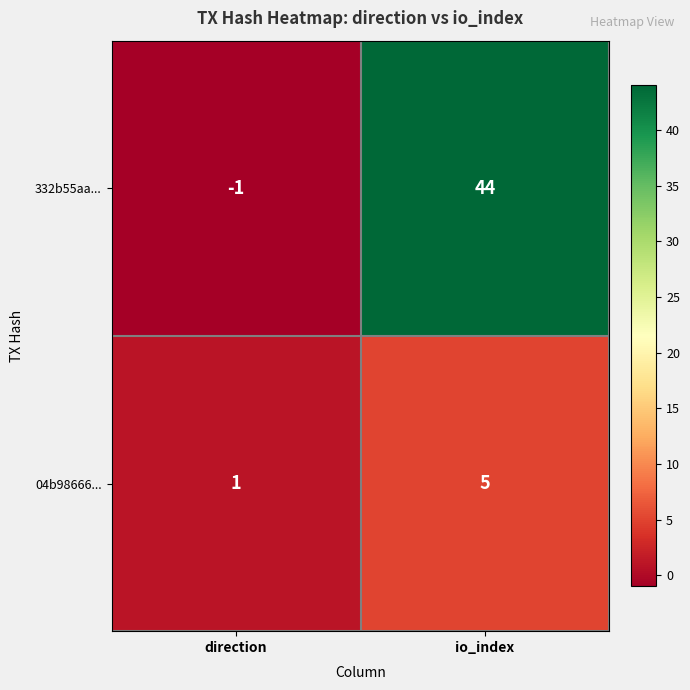

Which series has the largest range (max minus min)?

332b55aa...